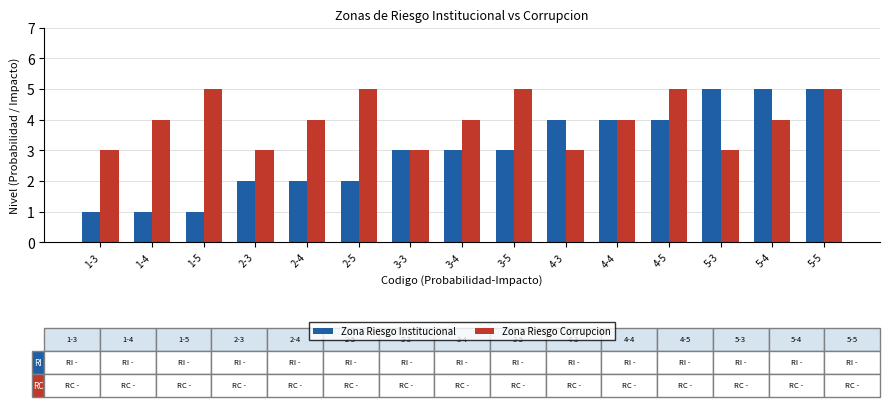

What is the highest value of the Zona Riesgo Institucional series?

5